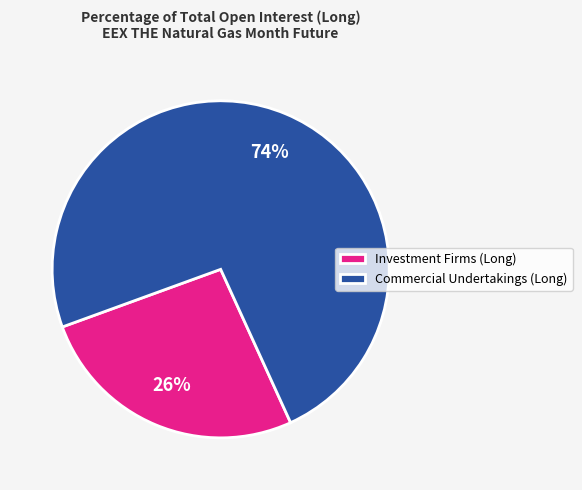

To the nearest percent, what portion does Investment Firms (Long) represent?

26%